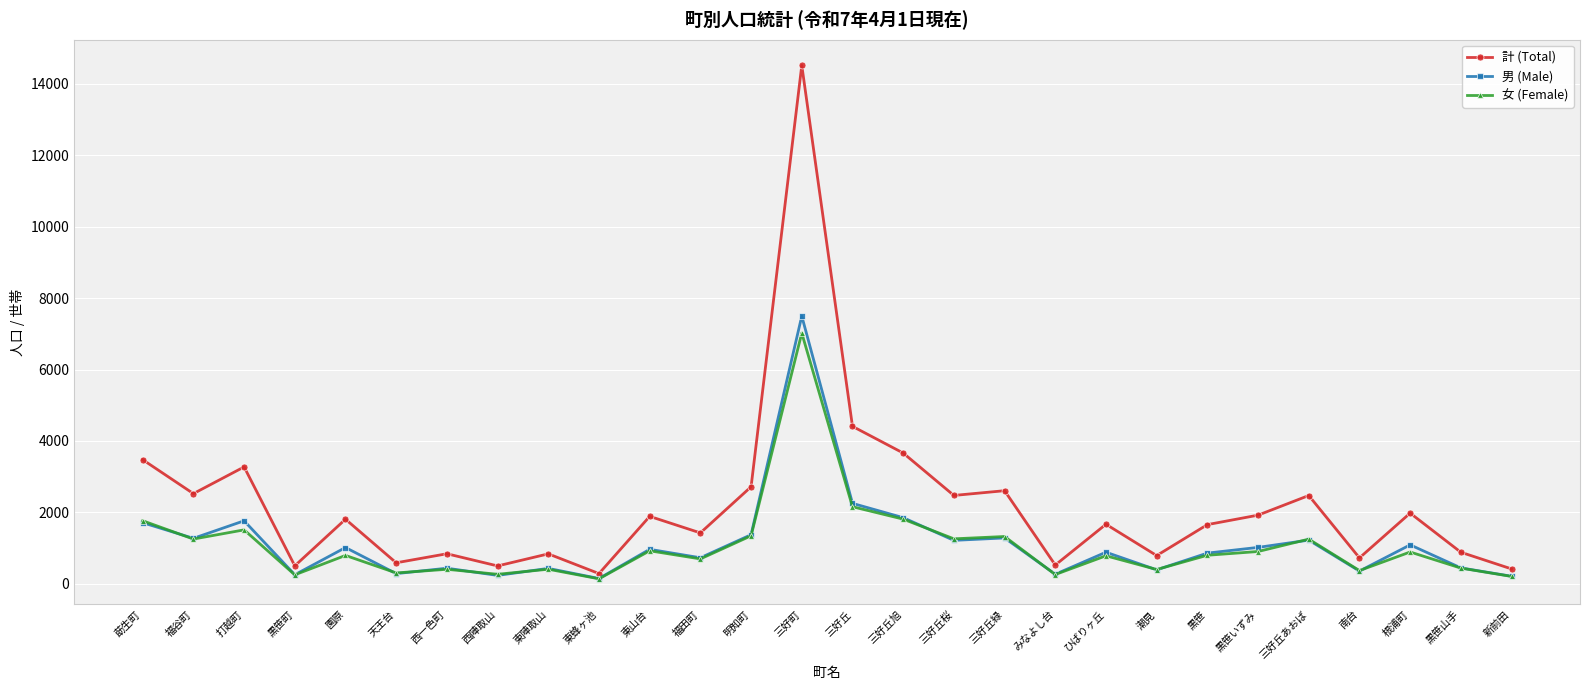

How many series are shown in this chart?

3